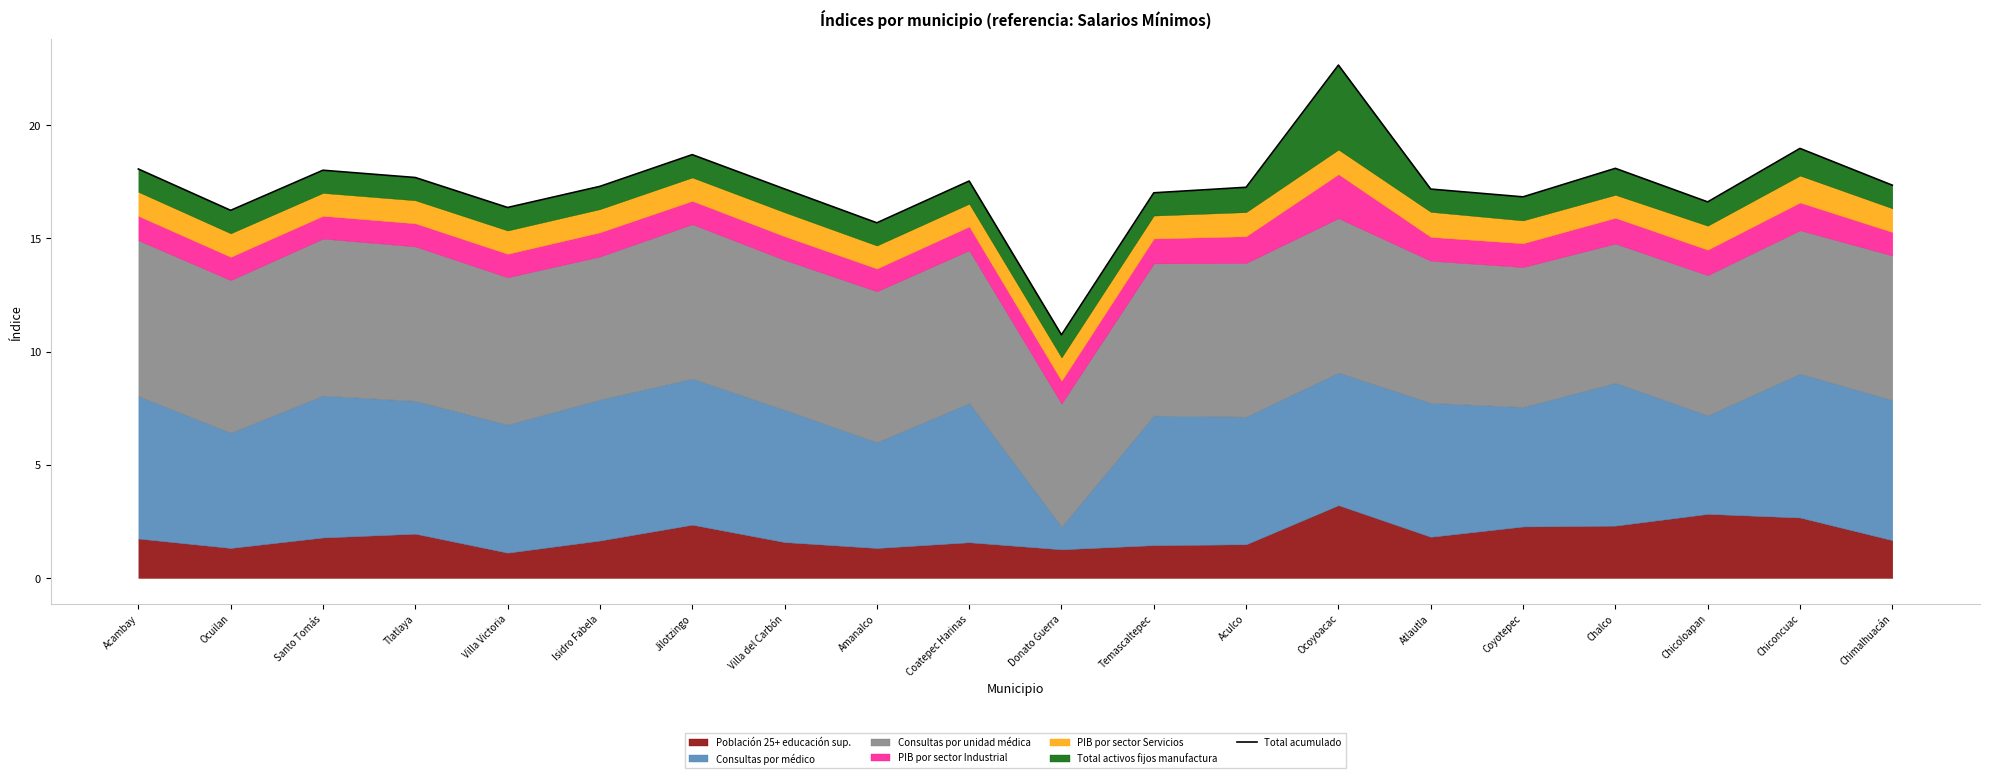

At which category does the data reach its first local valley?

Ocuilan